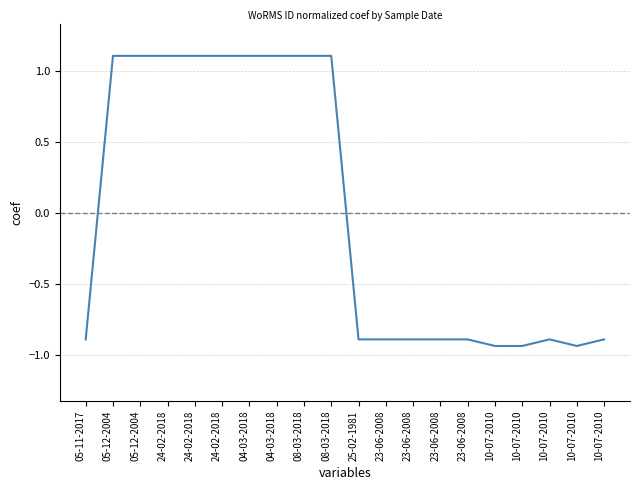

Is this an area chart (filled region under the line)?

No